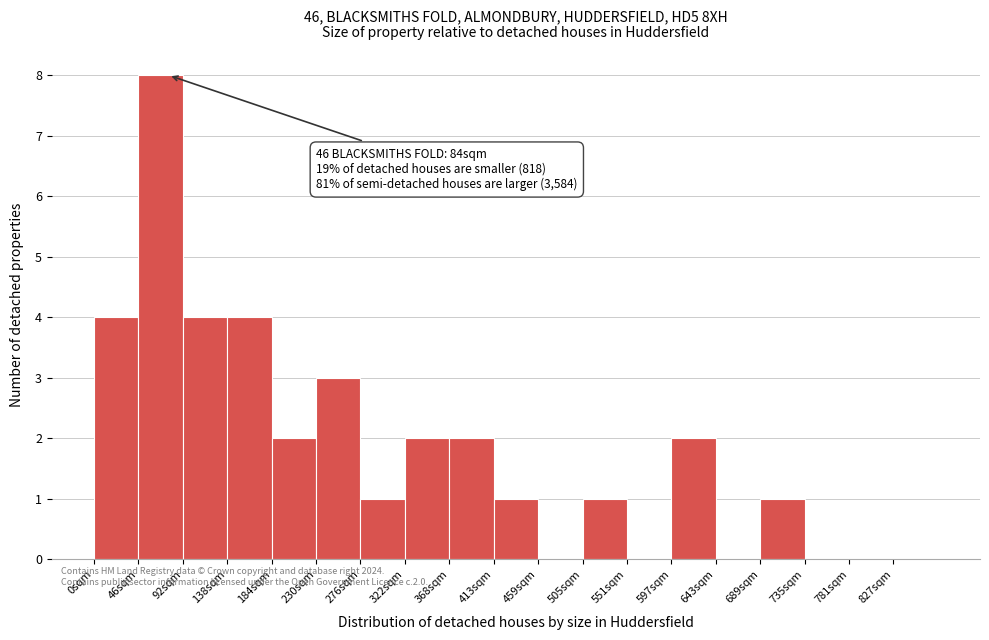

Reading right to left, what are all the values shown in this chart?

827sqm=0	781sqm=0	735sqm=0	689sqm=1	643sqm=0	597sqm=2	551sqm=0	505sqm=1	459sqm=0	413sqm=1	368sqm=2	322sqm=2	276sqm=1	230sqm=3	184sqm=2	138sqm=4	92sqm=4	46sqm=8	0sqm=4